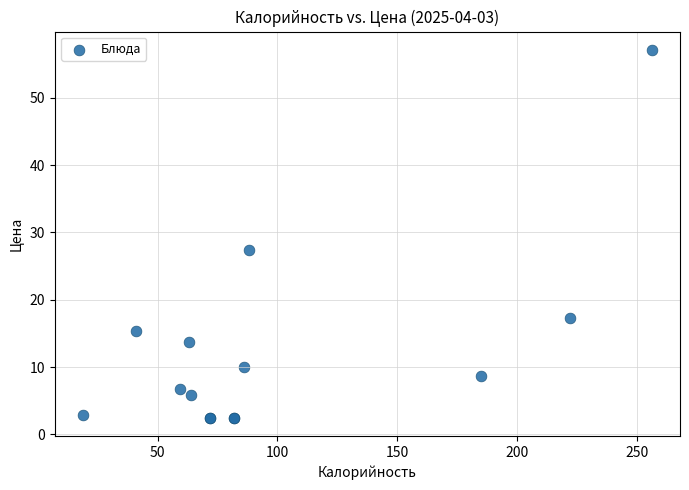

What Y value in the scatter plot is closest to 29?

27.4